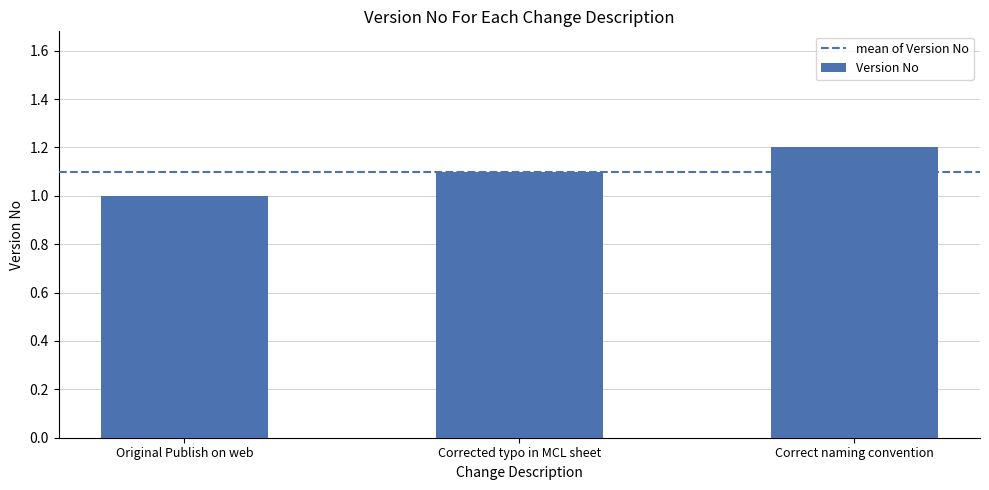

Reading left to right, what are all the values shown in this chart?

1.0	1.1	1.2